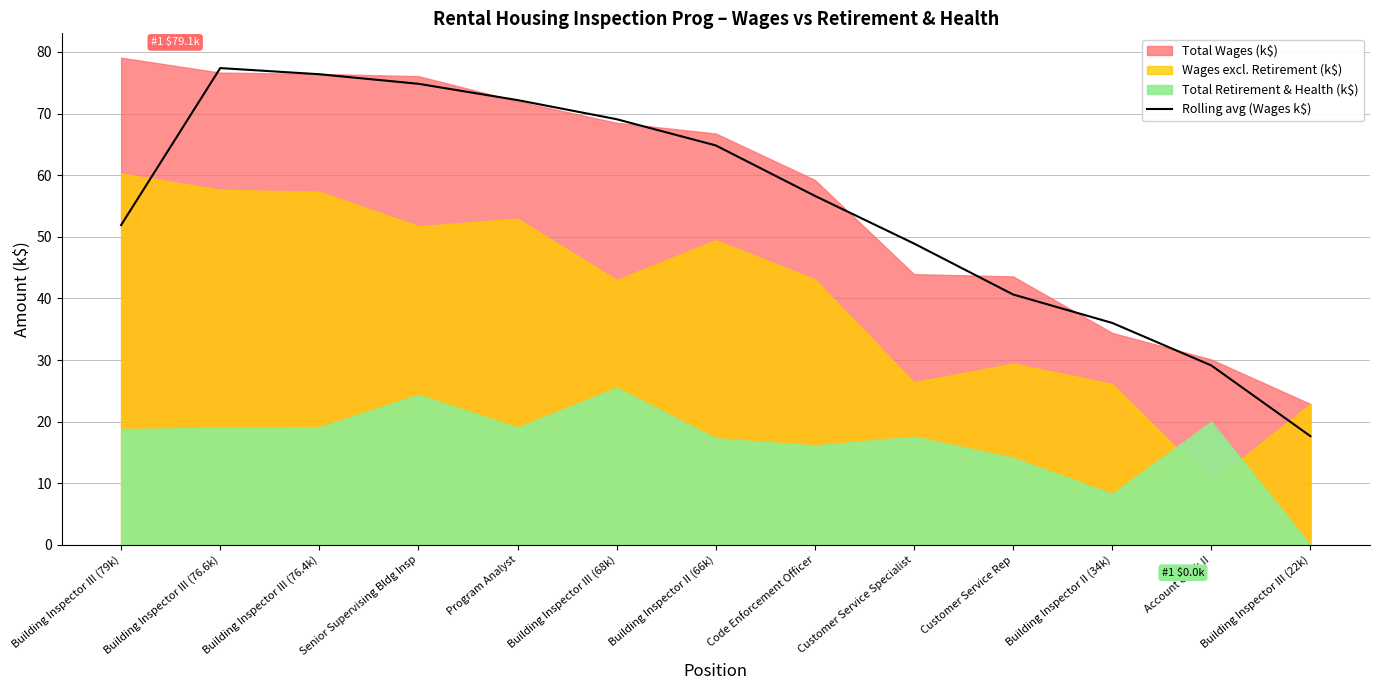

Which has a higher value, Senior Supervising Bldg Insp or Building Inspector II (34k)?

Senior Supervising Bldg Insp